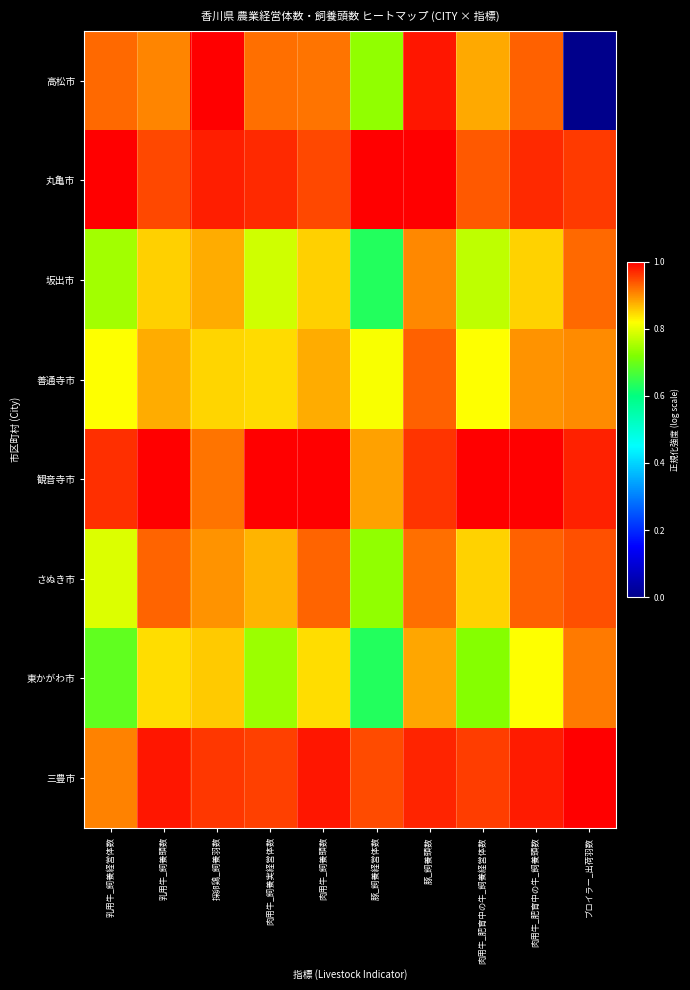

At which category is the sum across all series the highest?

豚_飼養頭数